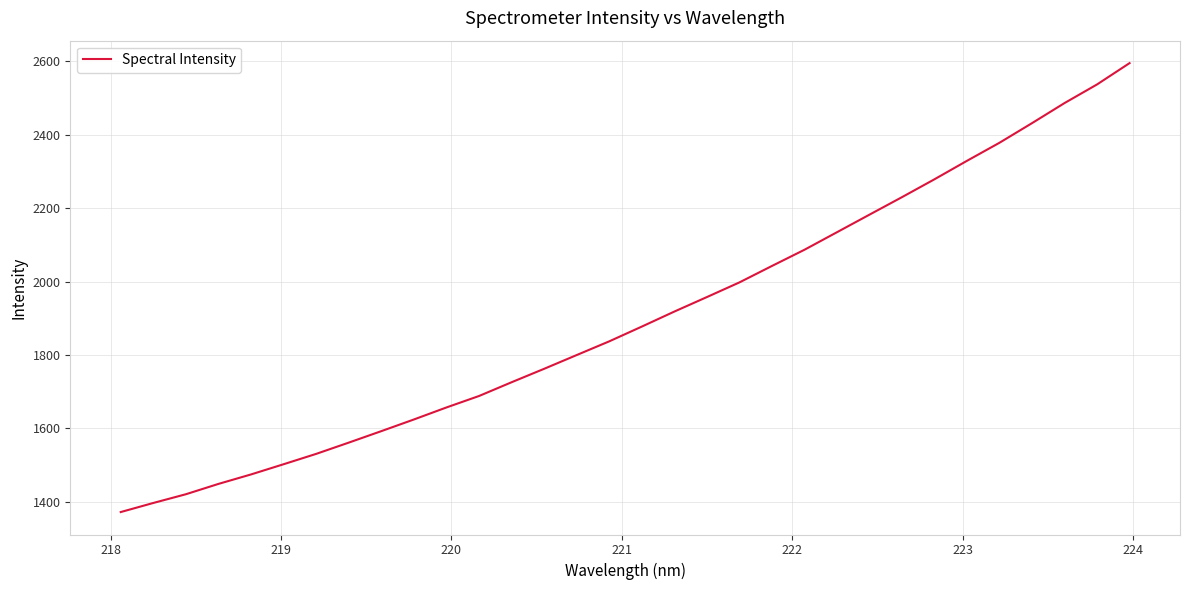

What is the greatest value displayed?

2595.5